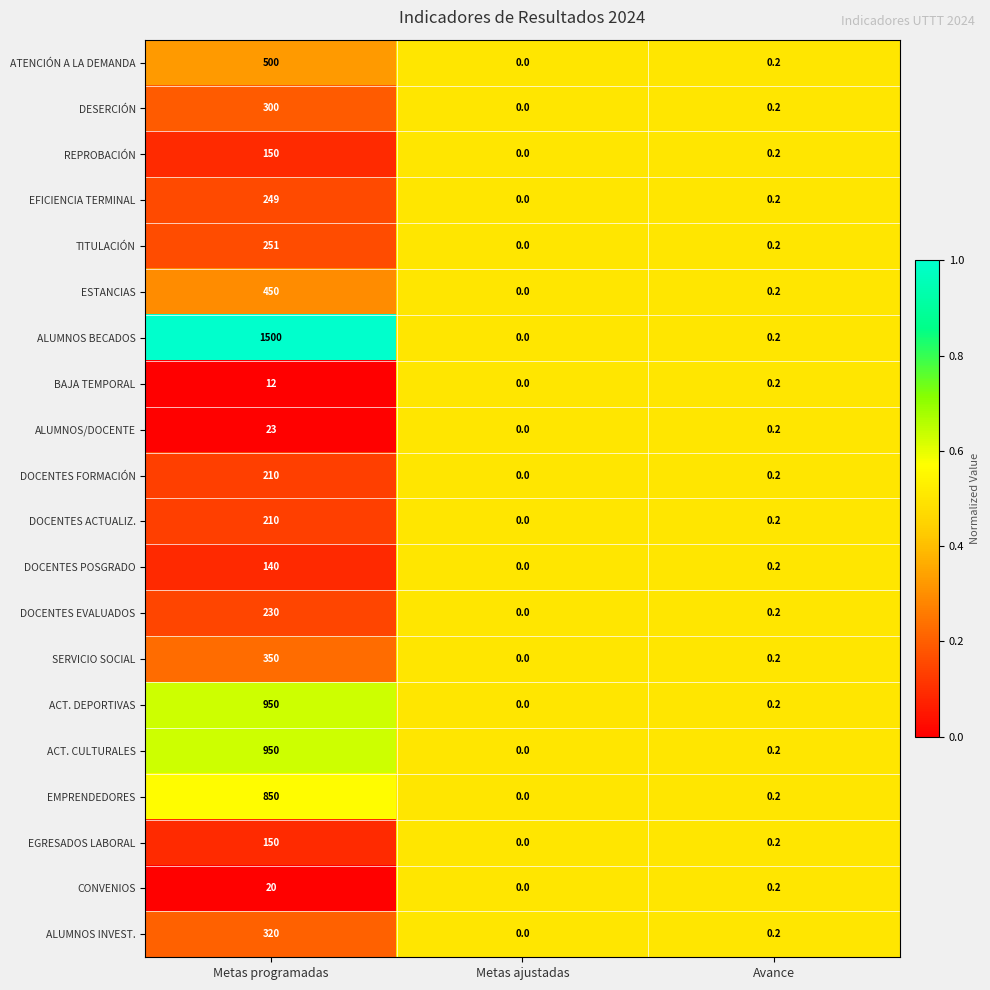

How many series are shown in this chart?

20